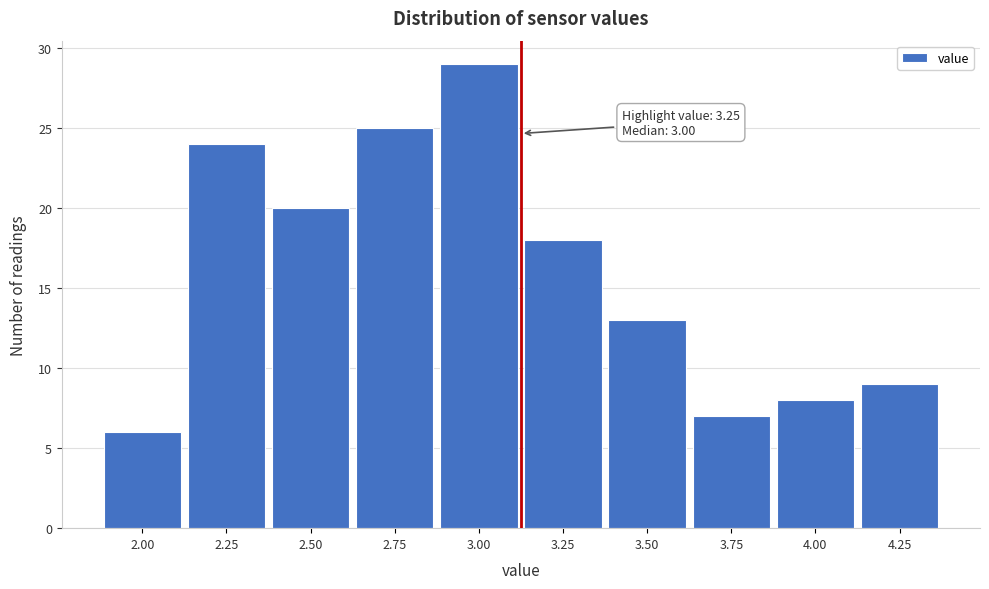

Reading left to right, transcribe all the data shown in this chart.

2.00=6	2.25=24	2.50=20	2.75=25	3.00=29	3.25=18	3.50=13	3.75=7	4.00=8	4.25=9